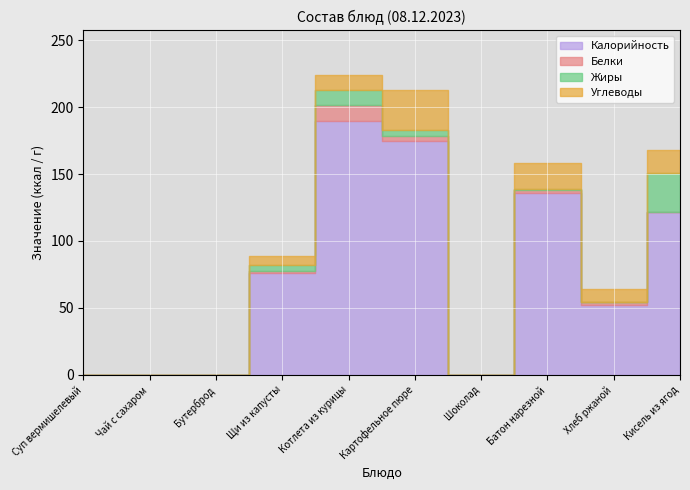

What position from the right is Шоколад?

4